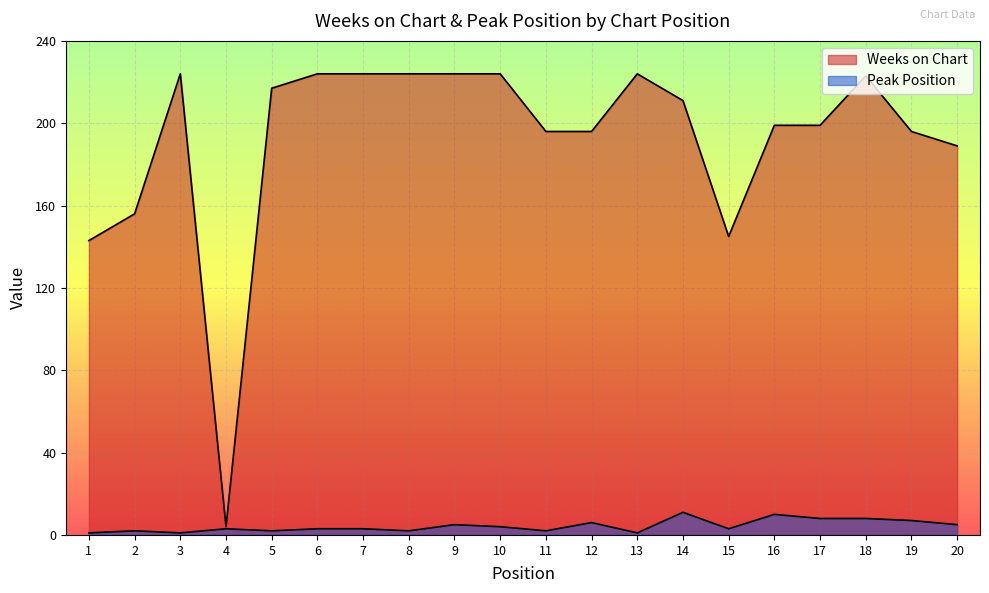

What is the sum of all Peak Position values?

87